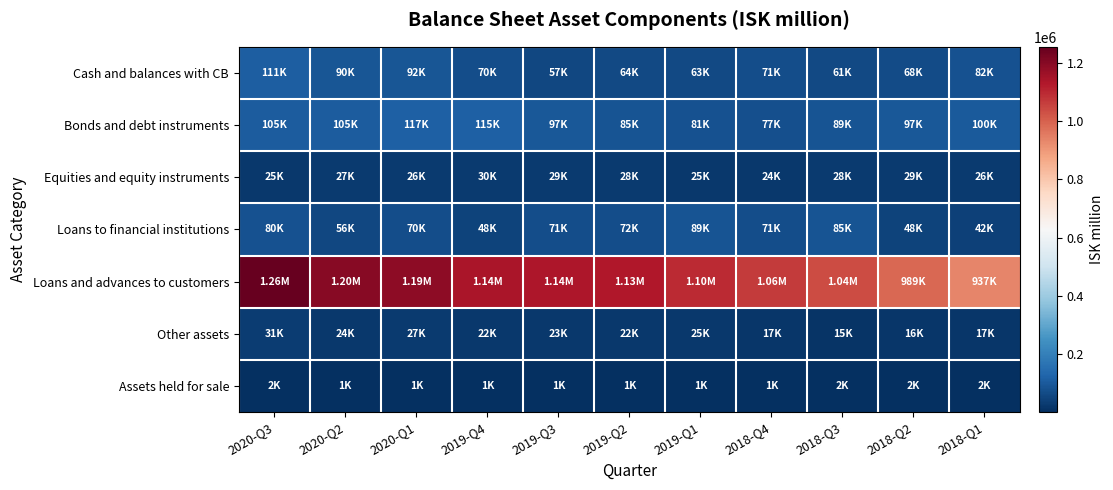

Reading left to right, list all the values displayed in this chart.

Cash and balances with CB: 2020-Q3=111260	2020-Q2=89598	2020-Q1=92440	2019-Q4=69824	2019-Q3=56680	2019-Q2=63990	2019-Q1=63014	2018-Q4=70854	2018-Q3=61155	2018-Q2=68372	2018-Q1=82266
Bonds and debt instruments: 2020-Q3=104895	2020-Q2=104758	2020-Q1=116568	2019-Q4=115262	2019-Q3=96786	2019-Q2=84830	2019-Q1=80954	2018-Q4=77058	2018-Q3=88749	2018-Q2=97214	2018-Q1=100216
Equities and equity instruments: 2020-Q3=25445	2020-Q2=26794	2020-Q1=25923	2019-Q4=30019	2019-Q3=29150	2019-Q2=27658	2019-Q1=25151	2018-Q4=23547	2018-Q3=27766	2018-Q2=28756	2018-Q1=25666
Loans to financial institutions: 2020-Q3=80324	2020-Q2=56394	2020-Q1=69740	2019-Q4=47929	2019-Q3=71222	2019-Q2=71812	2019-Q1=88664	2018-Q4=71385	2018-Q3=84513	2018-Q2=47937	2018-Q1=41796
Loans and advances to customers: 2020-Q3=1255393	2020-Q2=1198210	2020-Q1=1190536	2019-Q4=1140184	2019-Q3=1136804	2019-Q2=1130915	2019-Q1=1095376	2018-Q4=1064532	2018-Q3=1038005	2018-Q2=989481	2018-Q1=936636
Other assets: 2020-Q3=31268	2020-Q2=23913	2020-Q1=26851	2019-Q4=22088	2019-Q3=23476	2019-Q2=22348	2019-Q1=24744	2018-Q4=17335	2018-Q3=15399	2018-Q2=16261	2018-Q1=17455
Assets held for sale: 2020-Q3=1680	2020-Q2=1443	2020-Q1=1130	2019-Q4=1022	2019-Q3=1144	2019-Q2=1282	2019-Q1=1395	2018-Q4=1330	2018-Q3=1618	2018-Q2=1832	2018-Q1=2113